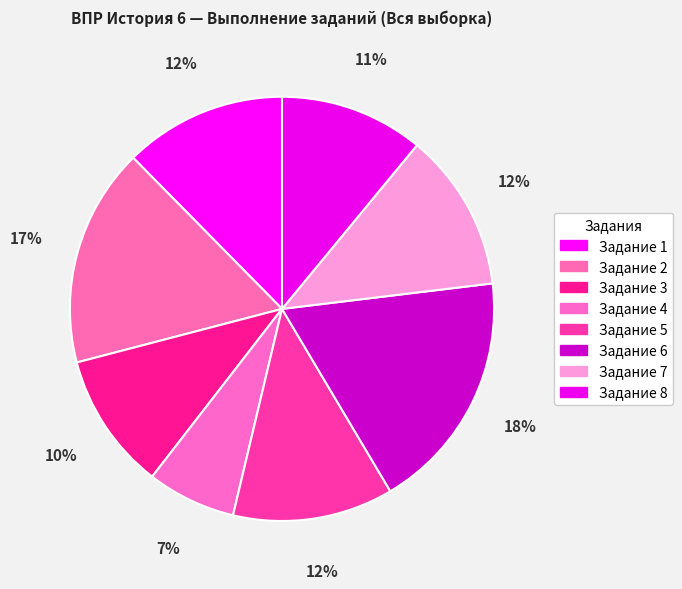

Count the number of slices in the pie.

8